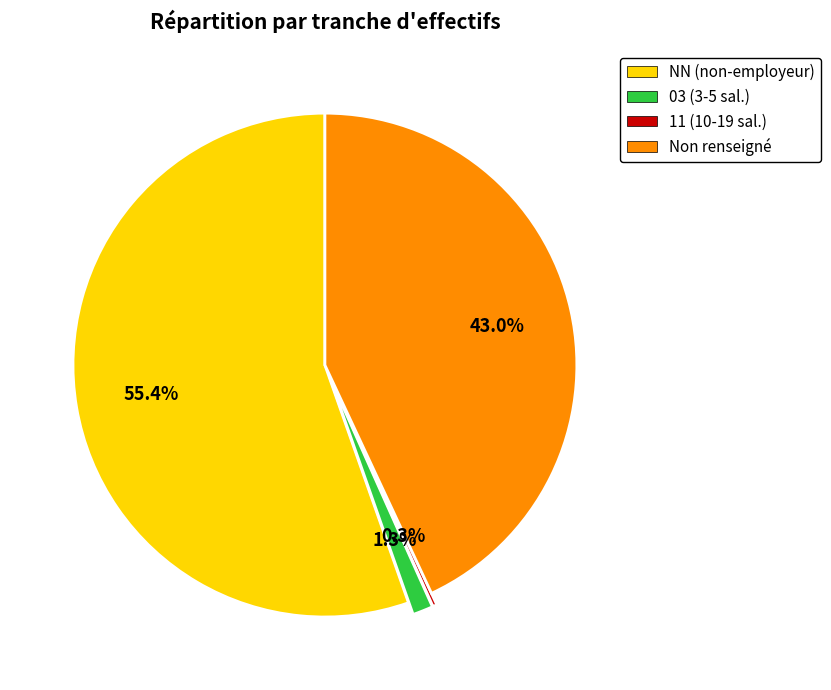

Is there any slice that represents more than half of the pie?

Yes